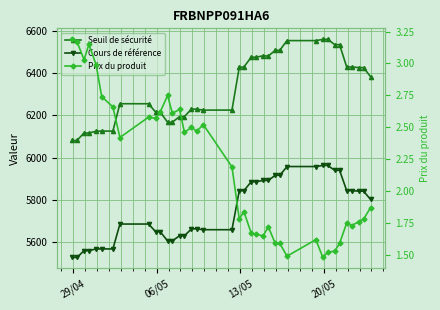

Reading left to right, transcribe all the data shown in this chart.

Seuil de sécurité: 6081.5	6081.6	6116.9	6116.5	6125.5	6126.0	6125.8	6255.2	6255.0	6215.1	6215.3	6167.5	6167.6	6194.4	6194.4	6230.3	6229.3	6224.9	6225.2	6427.9	6428.5	6475.1	6474.9	6481.6	6480.4	6507.1	6507.8	6553.4	6553.4	6559.1	6559.8	6534.4	6534.3	6428.9	6428.9	6426.1	6425.9	6382.8
Cours de référence: 5528.8	5528.8	5560.8	5560.8	5569.1	5569.1	5569.1	5686.7	5686.7	5650.4	5650.4	5606.9	5606.9	5631.3	5631.3	5663.9	5663.9	5659.9	5659.9	5844.2	5844.2	5886.6	5886.6	5892.6	5892.6	5916.9	5916.9	5958.4	5958.4	5963.6	5963.6	5940.5	5940.5	5844.6	5844.6	5842.0	5842.0	5802.8
Prix du produit: 3.2	3.2	3.0	3.1	3.0	2.7	2.7	2.4	2.6	2.6	2.6	2.8	2.6	2.6	2.5	2.5	2.5	2.5	2.2	1.8	1.8	1.7	1.7	1.6	1.7	1.6	1.6	1.5	1.6	1.5	1.5	1.5	1.6	1.8	1.7	1.8	1.8	1.9